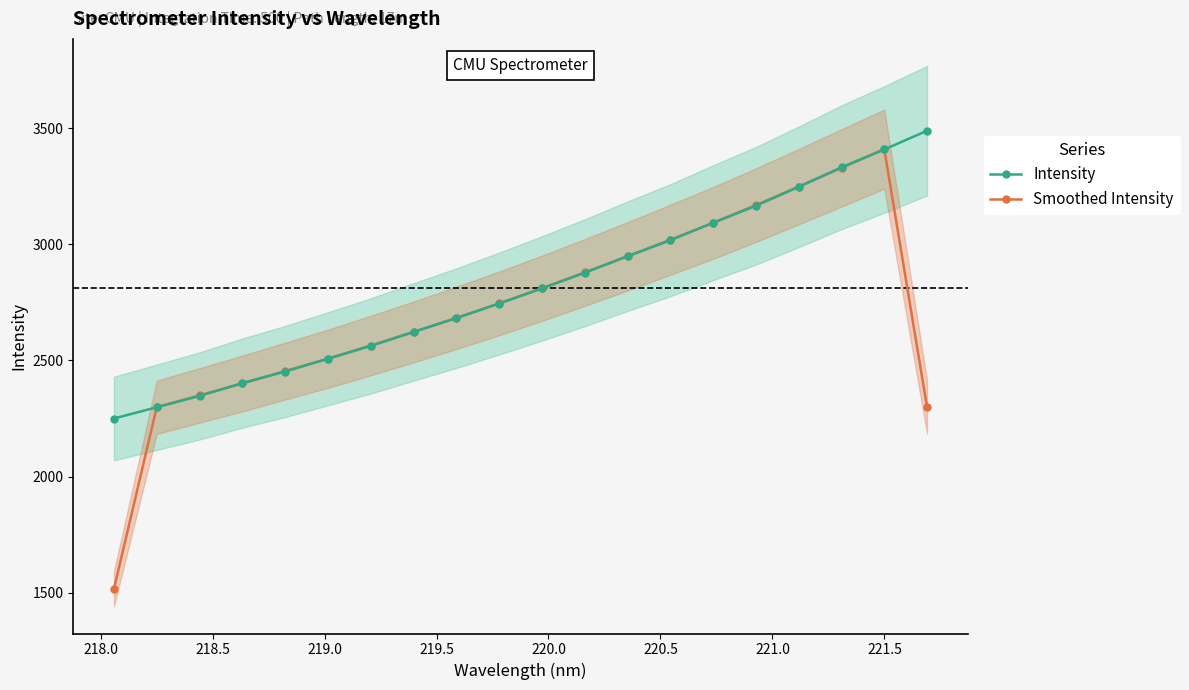

Which series has the widest spread of values?

Smoothed Intensity